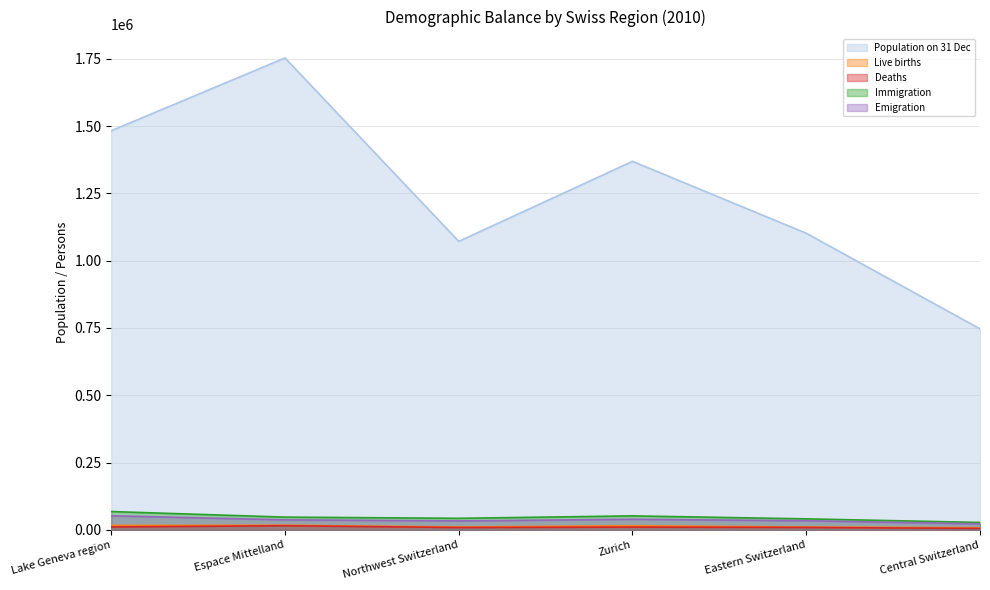

Reading left to right, what are all the values shown in this chart?

Population on 31 Dec: Lake Geneva region=1482362	Espace Mittelland=1752898	Northwest Switzerland=1071617	Zurich=1368822	Eastern Switzerland=1101735	Central Switzerland=746632
Live births: Lake Geneva region=16232	Espace Mittelland=17162	Northwest Switzerland=10566	Zurich=15297	Eastern Switzerland=10466	Central Switzerland=7614
Deaths: Lake Geneva region=10868	Espace Mittelland=15363	Northwest Switzerland=8706	Zurich=10283	Eastern Switzerland=8992	Central Switzerland=5378
Immigration: Lake Geneva region=68127	Espace Mittelland=47416	Northwest Switzerland=43009	Zurich=52026	Eastern Switzerland=40960	Central Switzerland=27641
Emigration: Lake Geneva region=52326	Espace Mittelland=37345	Northwest Switzerland=33333	Zurich=39383	Eastern Switzerland=33946	Central Switzerland=22330